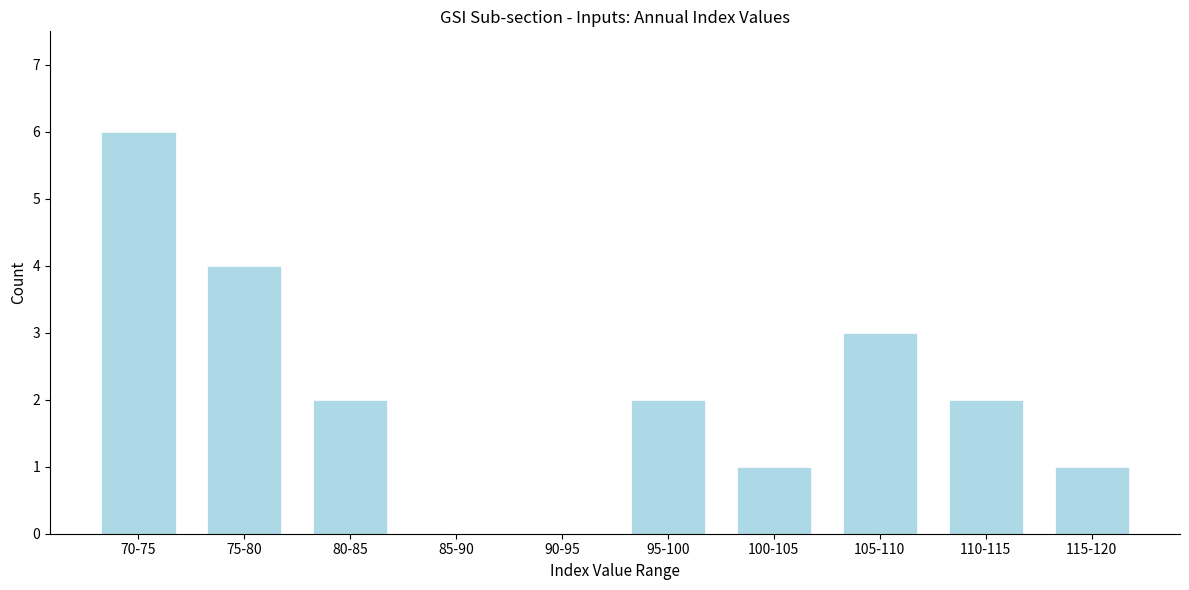

Reading left to right, extract all data points from this chart.

70-75=6	75-80=4	80-85=2	85-90=0	90-95=0	95-100=2	100-105=1	105-110=3	110-115=2	115-120=1